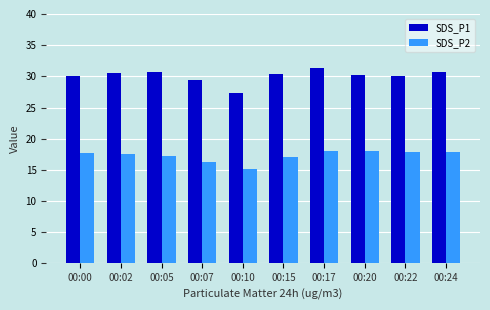

Which label corresponds to the smallest value in the chart?

00:10